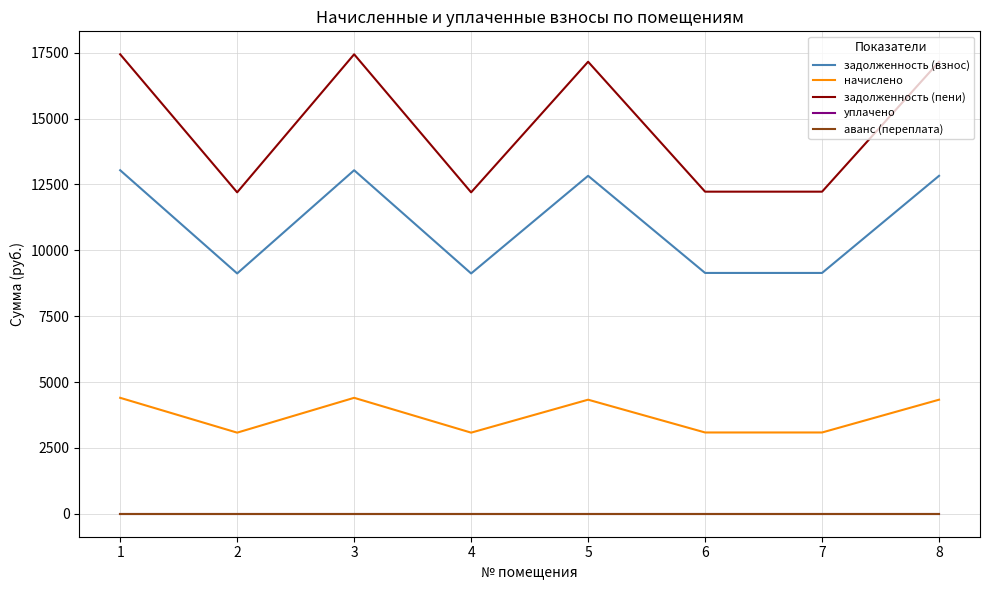

Read the начислено value at 5.

4328.6